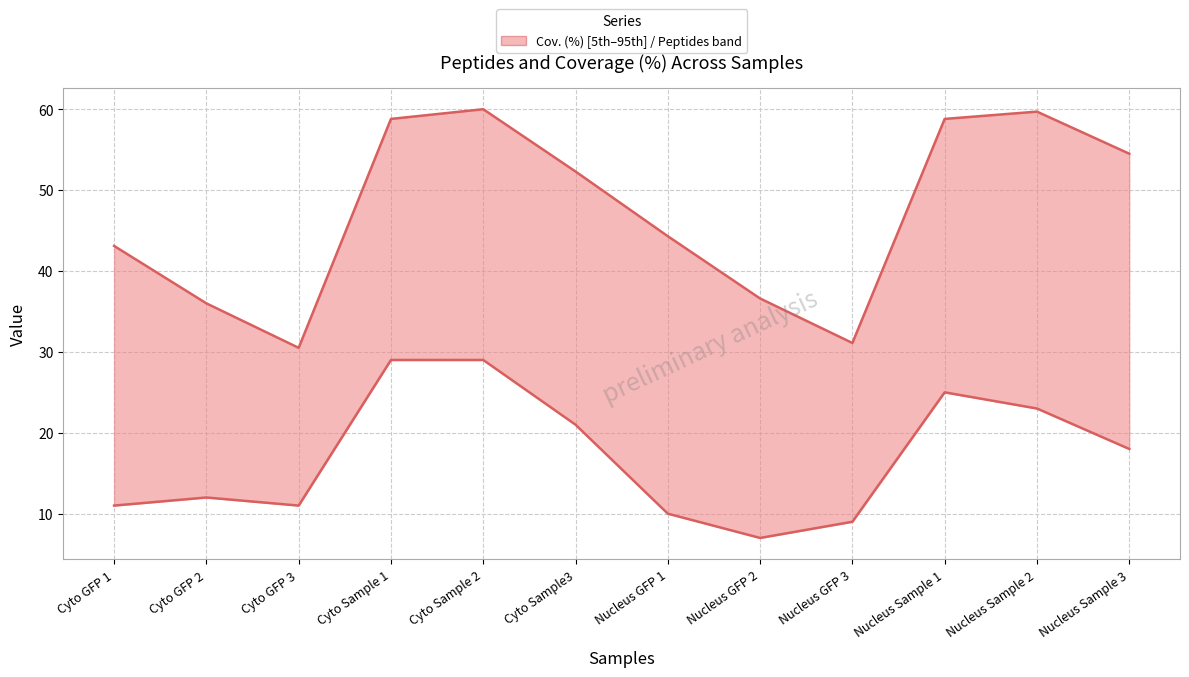

At Nucleus Sample 3, list the series in order from largest to smallest.

Cov. (%), Peptides